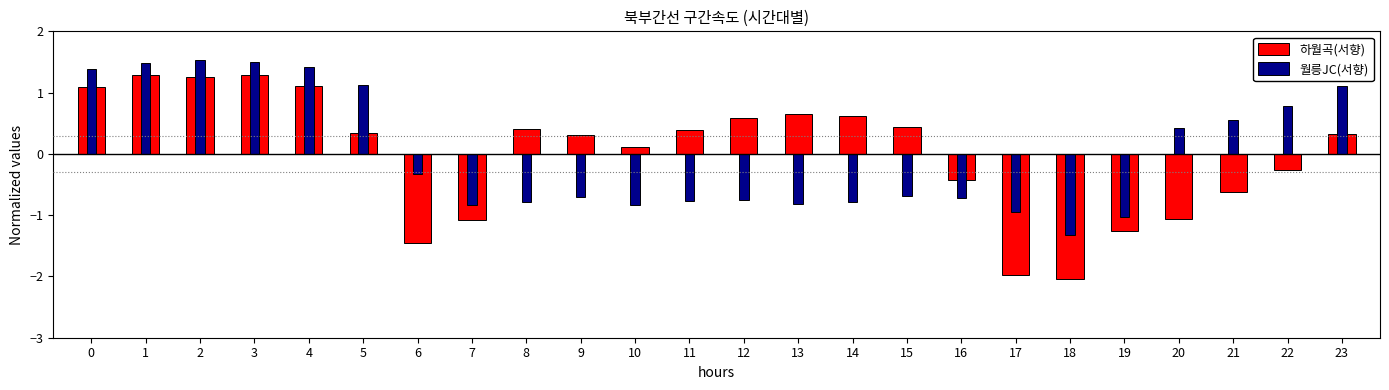

The value of 하월곡(서향) at 19 is -2.1. True or false?

False